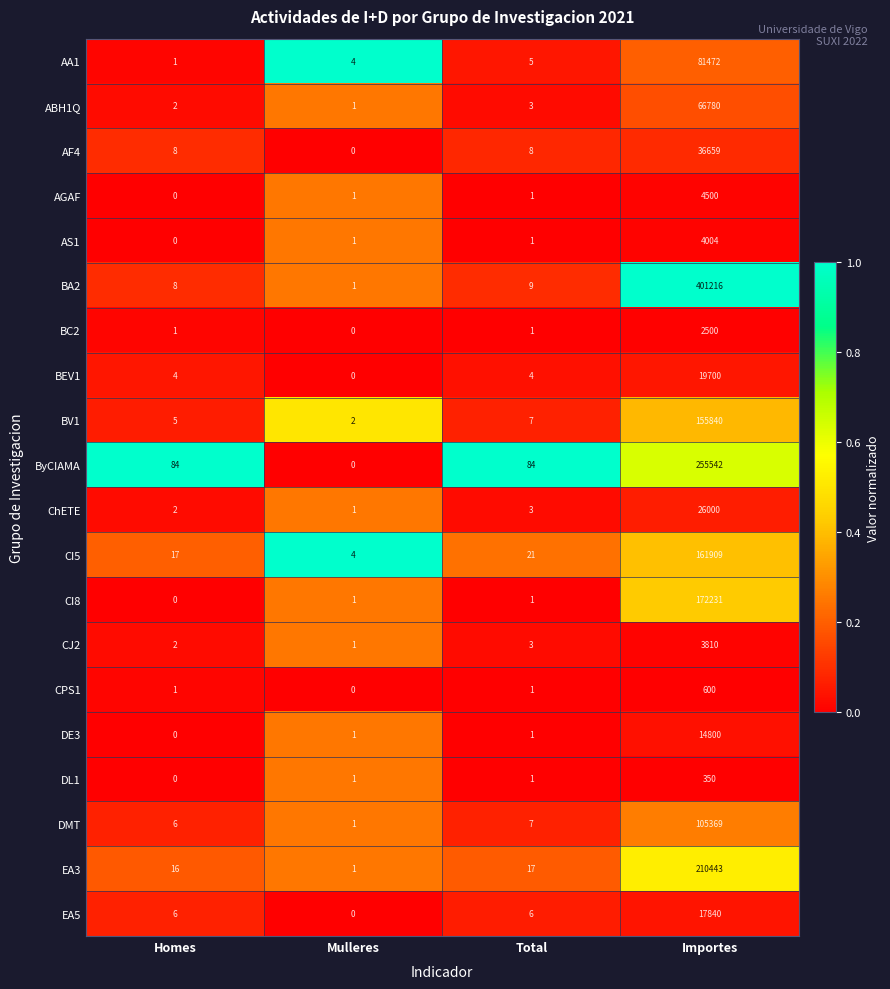

True or false: AGAF has a value of 8022 at Importes.

False